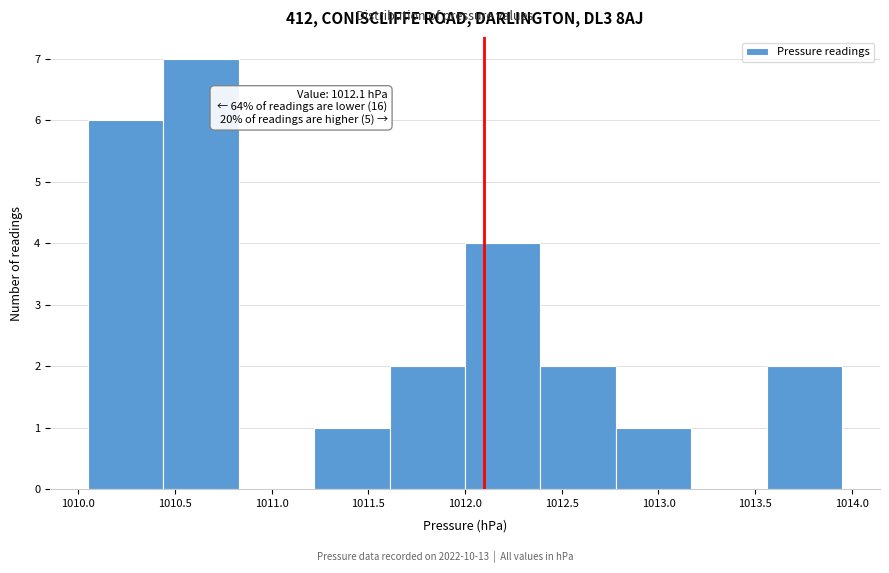

Over which range of the x-axis is the bar tallest?

1010.44 to 1010.83